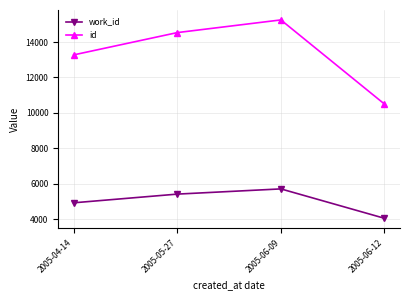

How many series are shown in this chart?

2